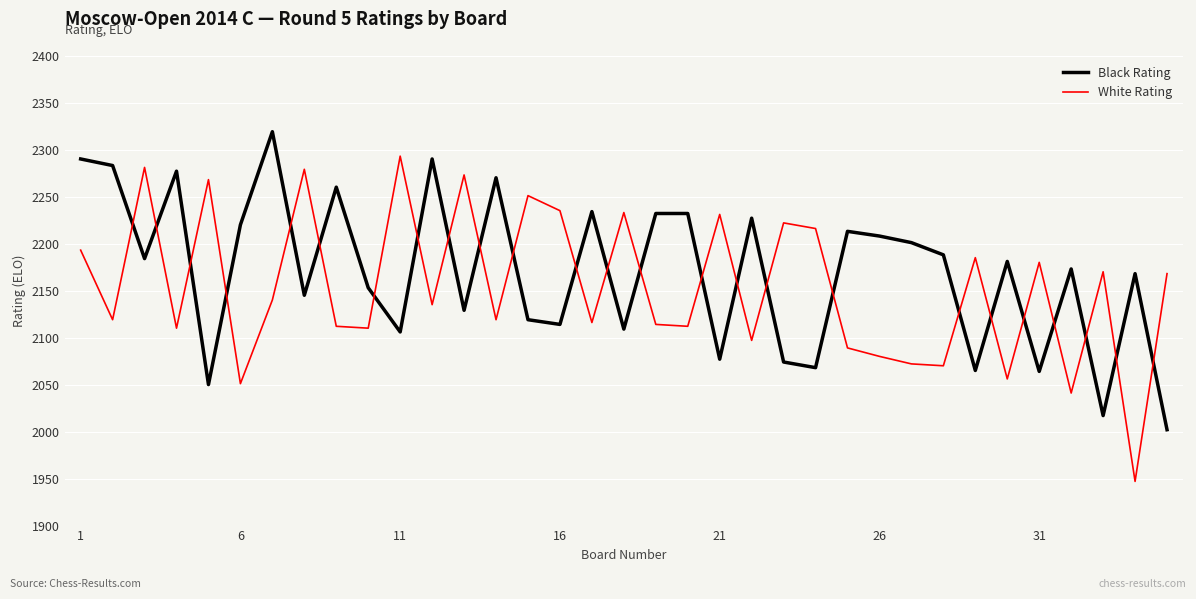

What is the difference between the maximum and minimum values in the White Rating series?

346